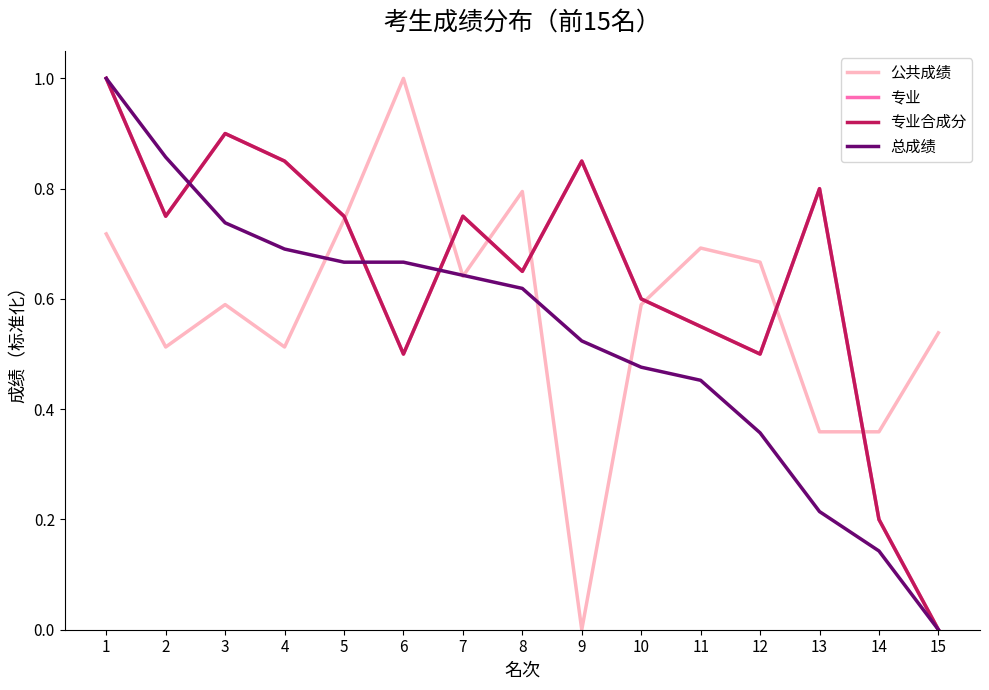

Is this an area chart (filled region under the line)?

No